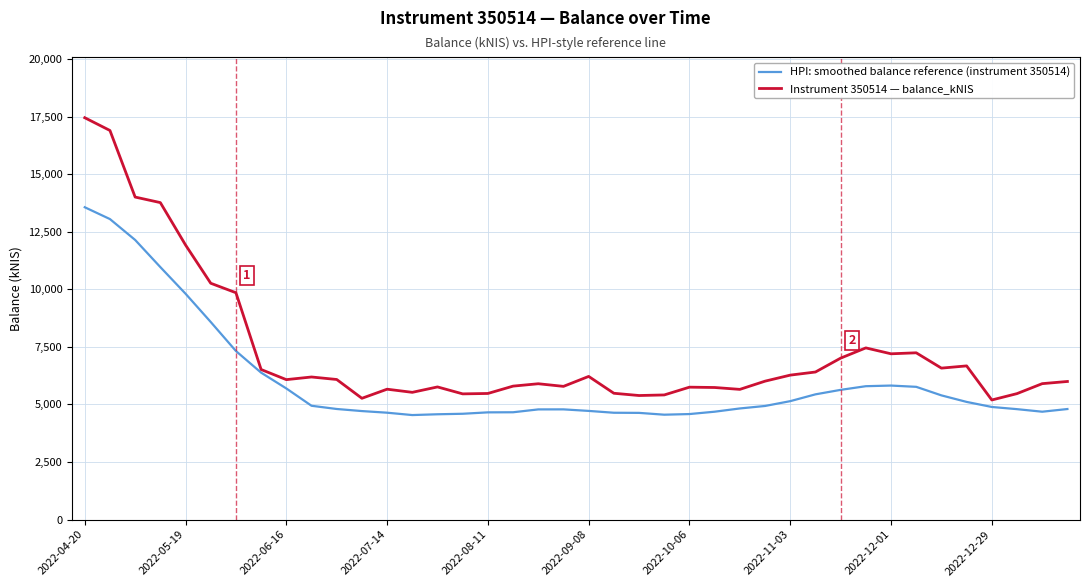

What is the minimum value for Instrument 350514 — balance_kNIS?

5192.3